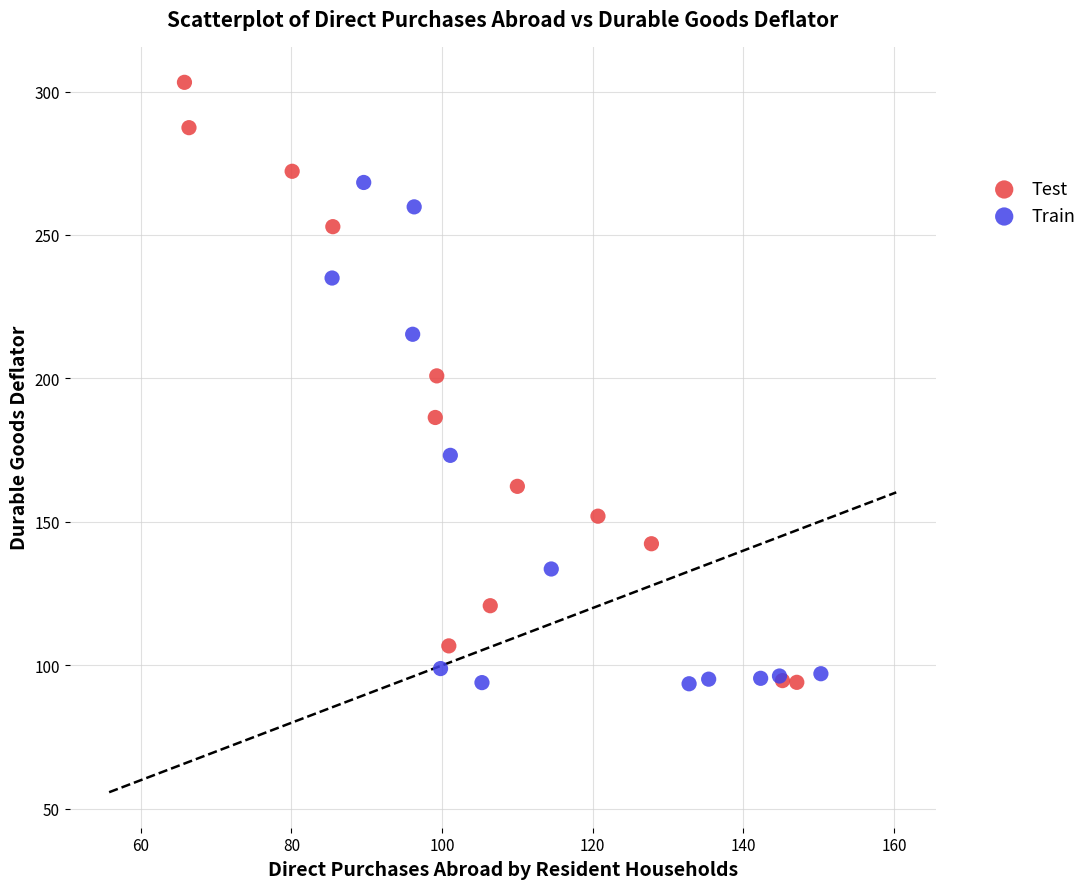

Which series has the widest spread of Y values?

Test